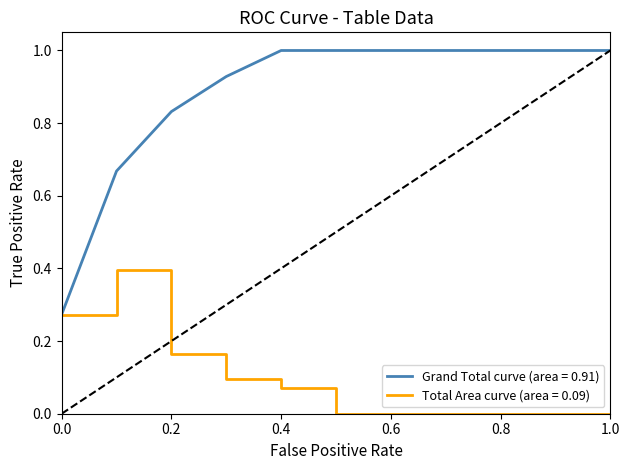

List the series in order of their overall mean, lowest first.

Total Area curve (area = 0.09), Grand Total curve (area = 0.91)